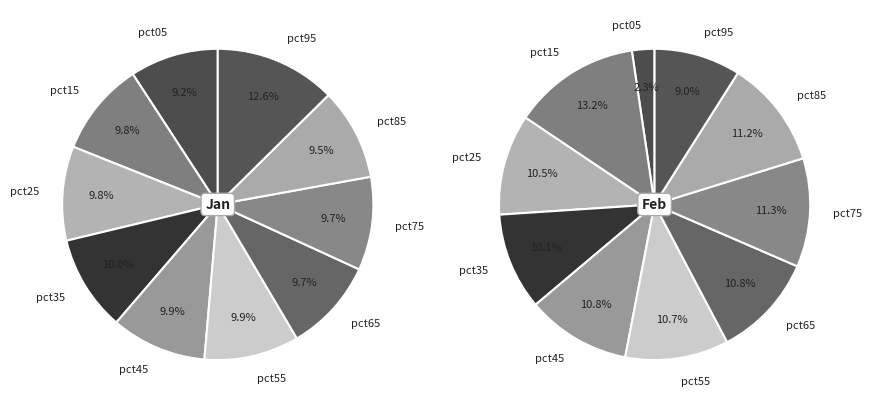

Between 6 and 7, which is larger?

7